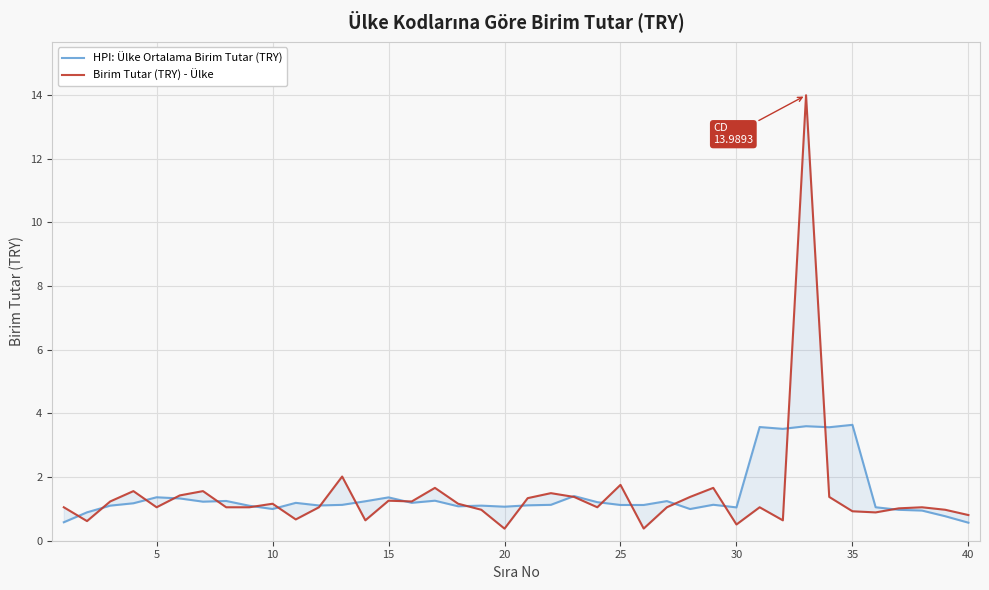

How many times do Birim Tutar (TRY) - Ülke and HPI: Ülke Ortalama Birim Tutar (TRY) cross each other?

20